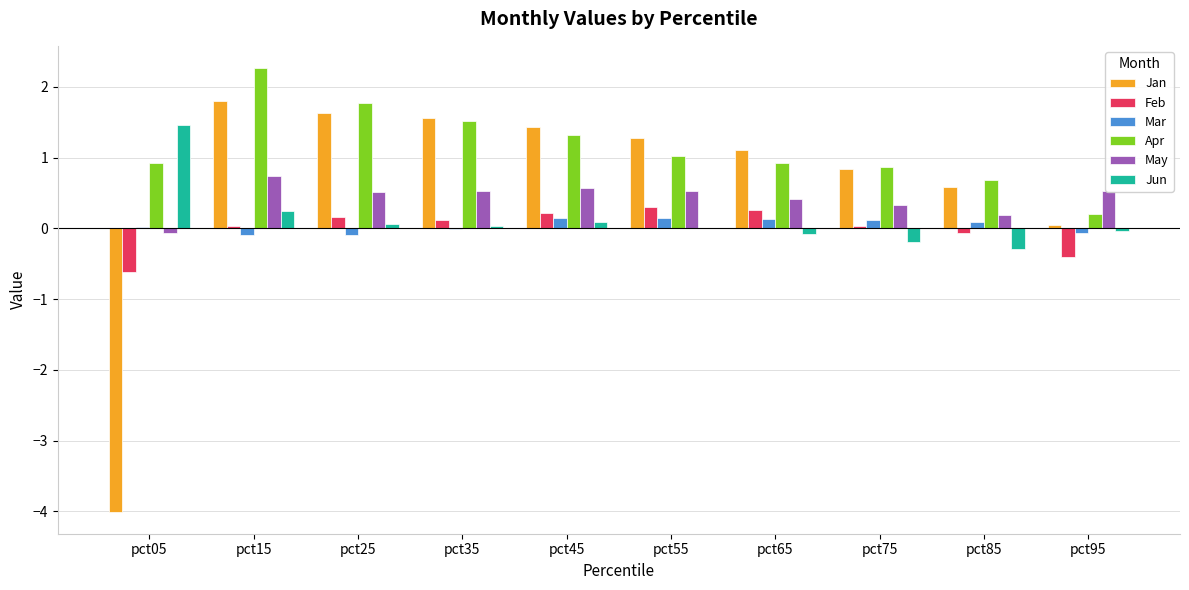

What are all the series names shown in the legend?

Jan, Feb, Mar, Apr, May, Jun